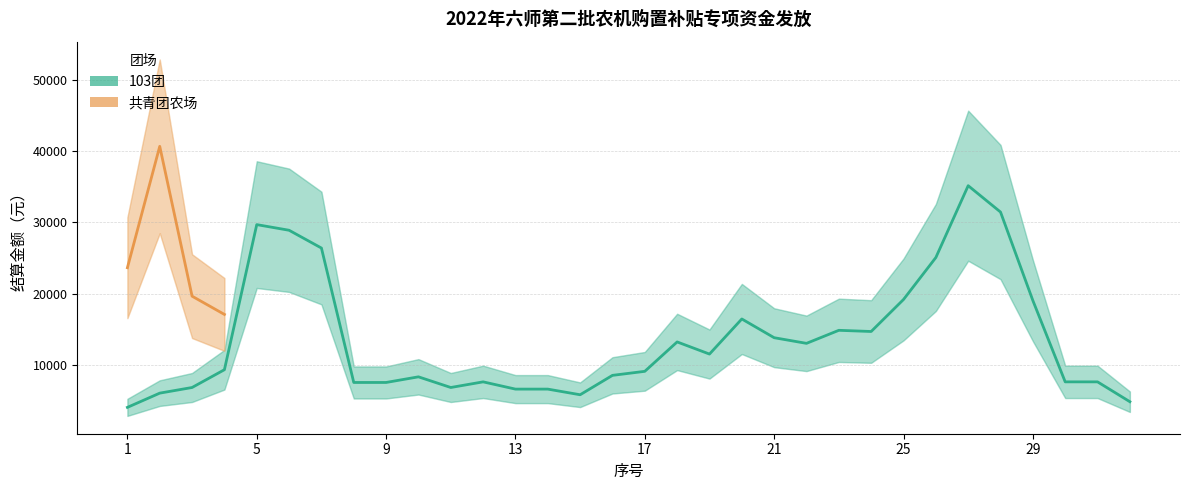

Is the value of 103团 at 21 greater than the value of 共青团农场 at 18?

Yes